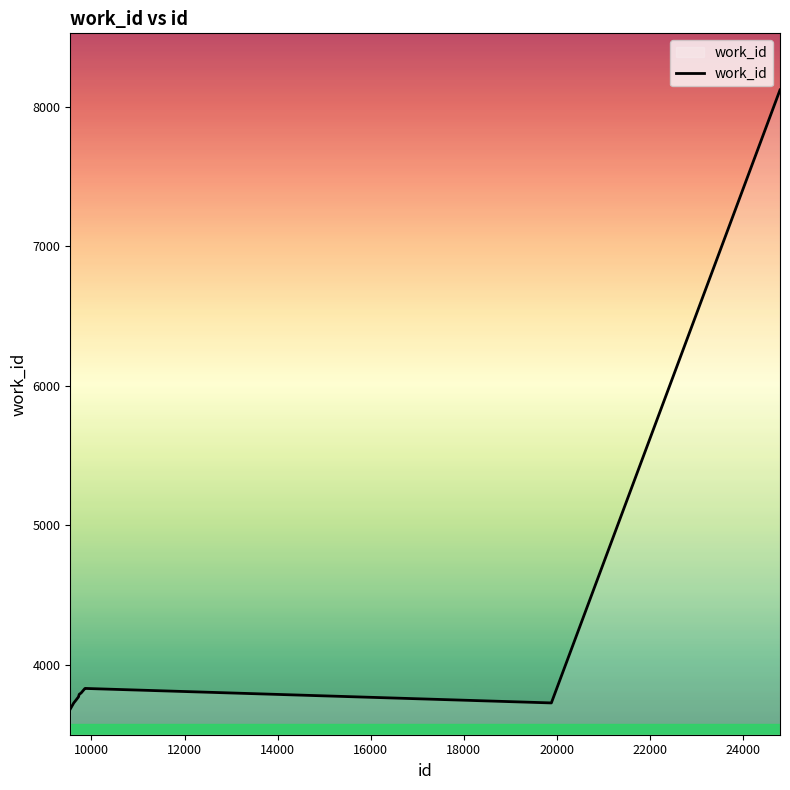

What is the greatest value displayed?

8122